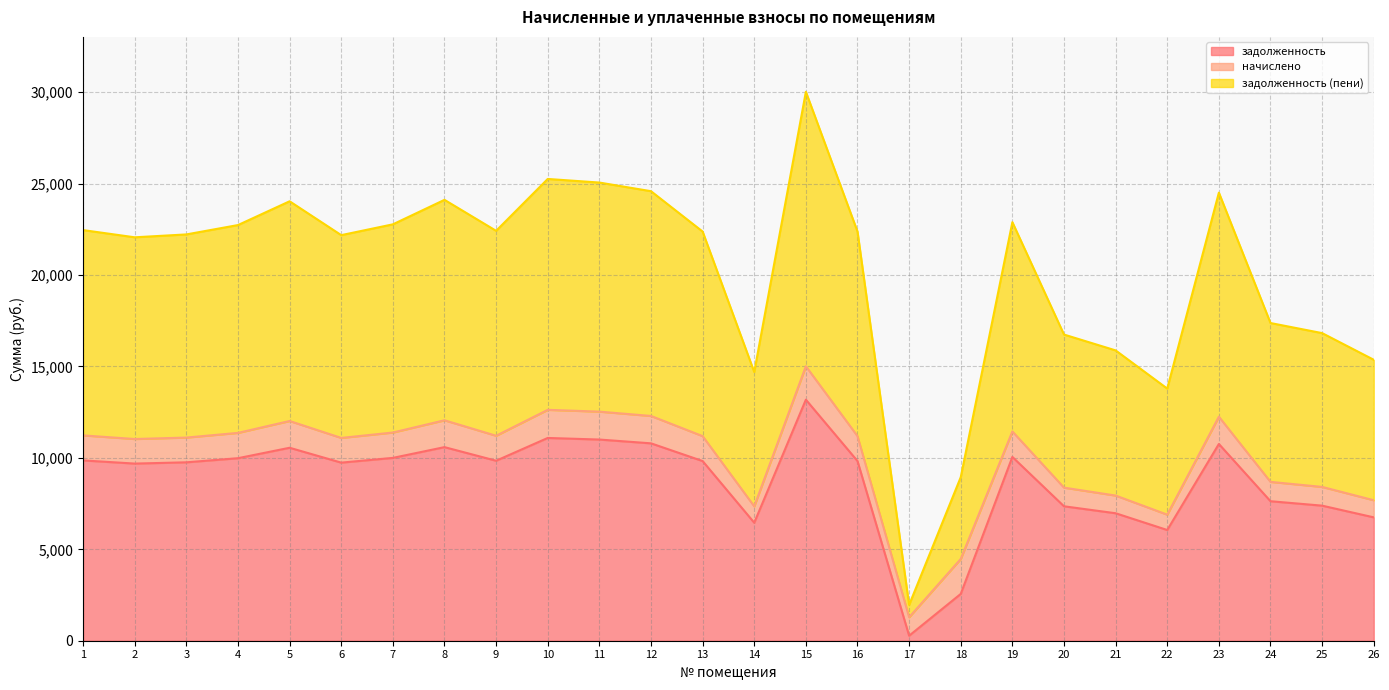

True or false: задолженность has a value of 17908.2 at 15.

False